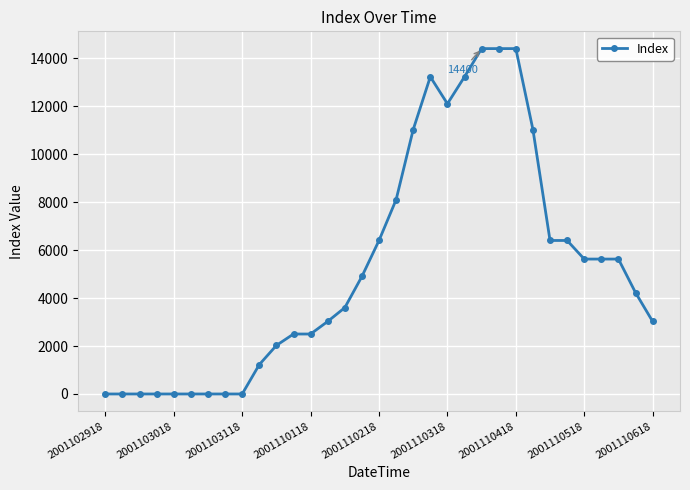

What is the greatest value displayed?

14400